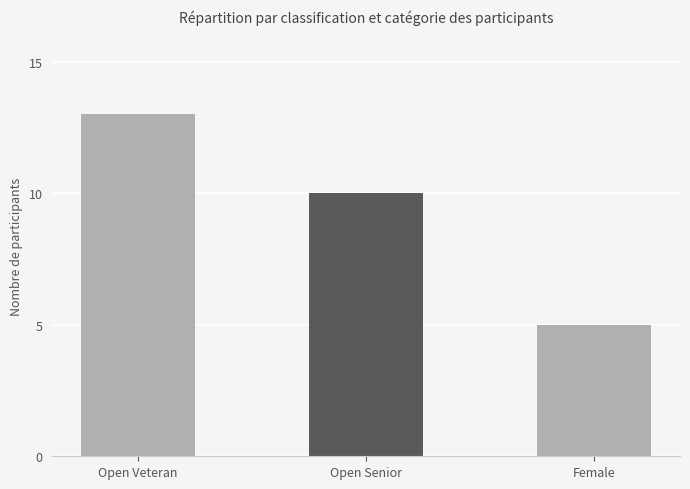

What is the difference between the values at Open Veteran and Open Senior?

3